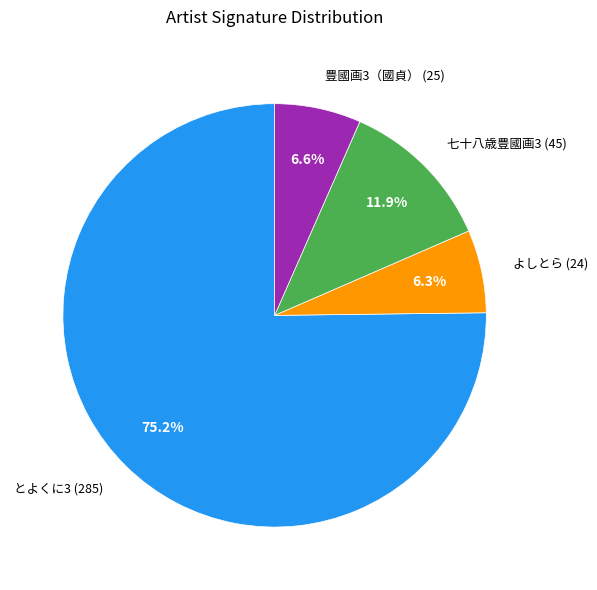

What percentage do 七十八歳豊國画3 (45) and とよくに3 (285) together represent?

87.1%